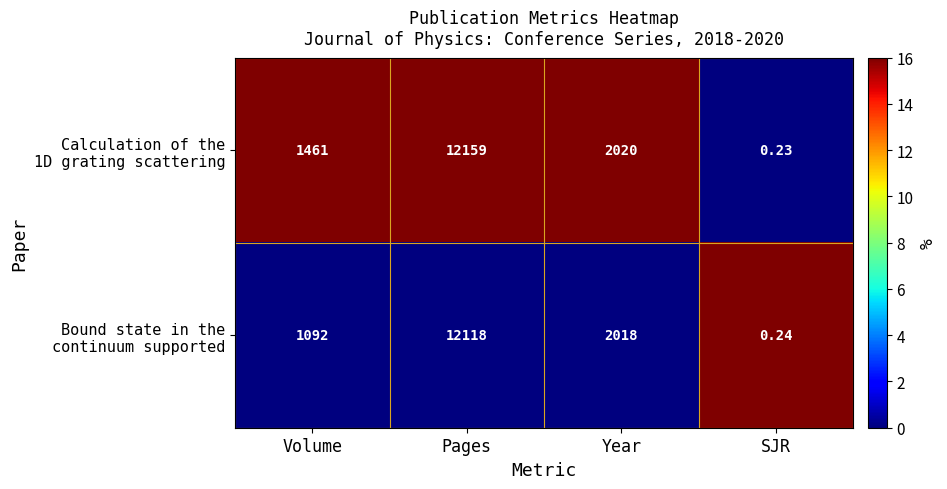

At which category does the chart reach its minimum across all series?

SJR